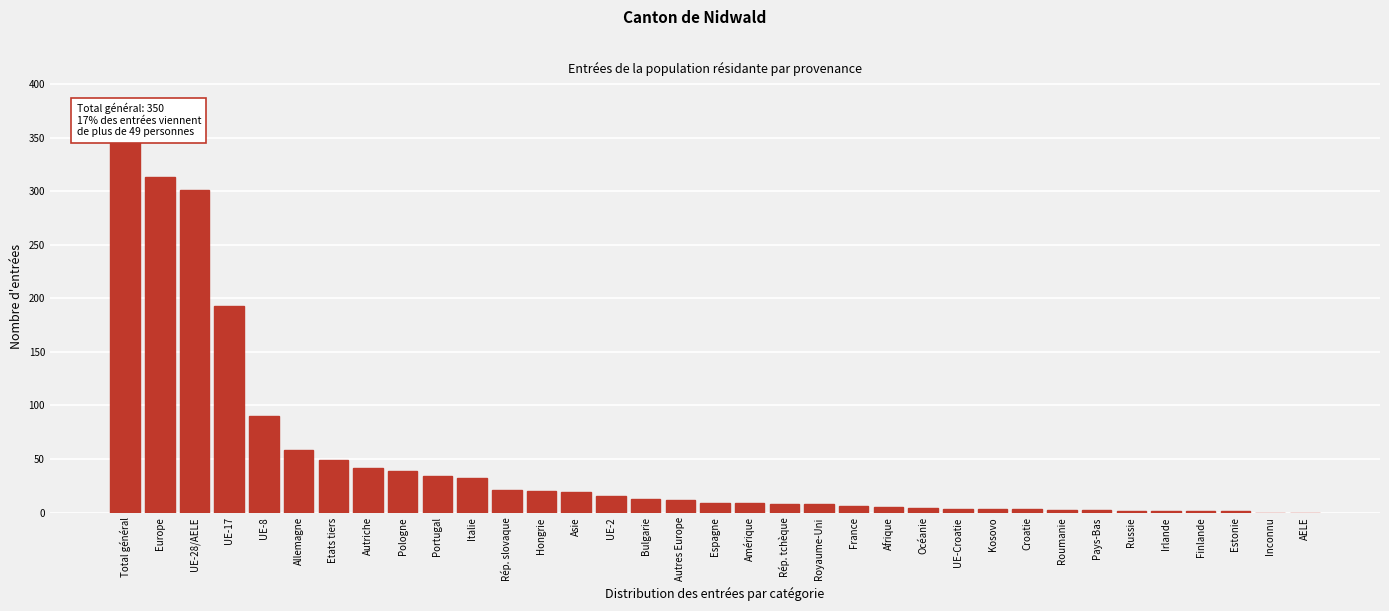

Which category has the highest value across all series?

Total général